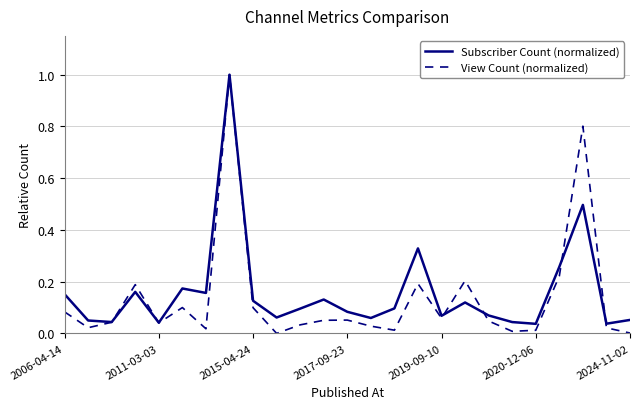

What is the maximum value for Subscriber Count (normalized)?

1.0